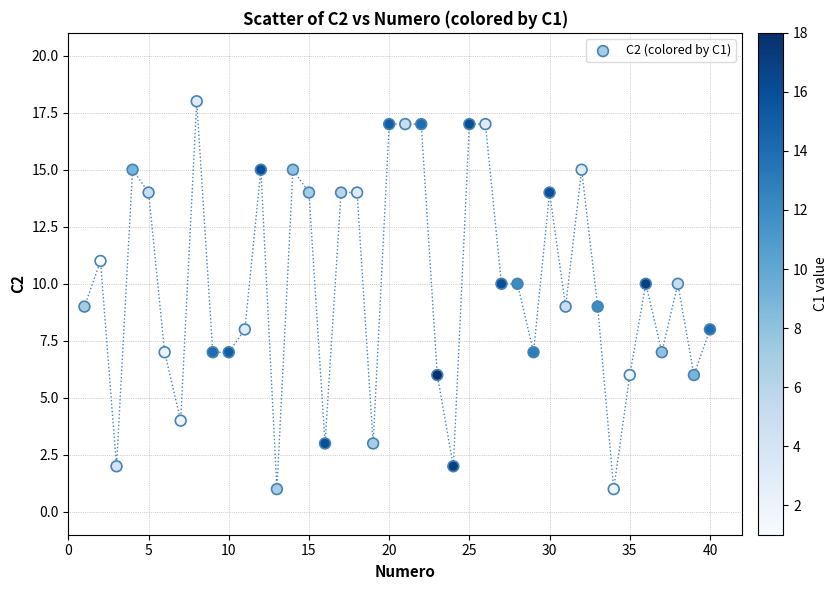

What is the range of Y values (max minus min)?

17